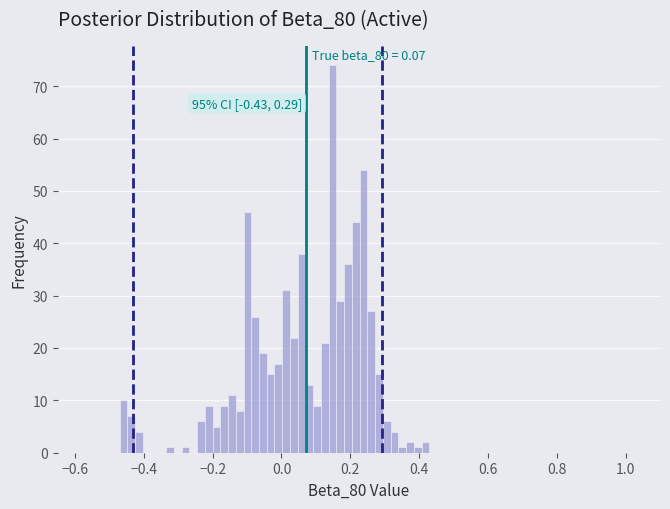

Around what value on the x-axis is the tallest bar? Give the approximate position of its centre, as read against the axis.

0.14